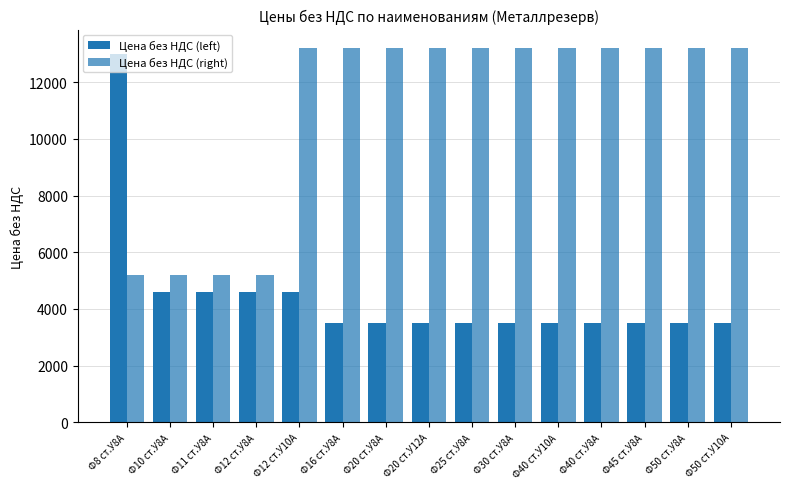

What is the label of the 6th bar from the right?

Ф30 ст.У8А